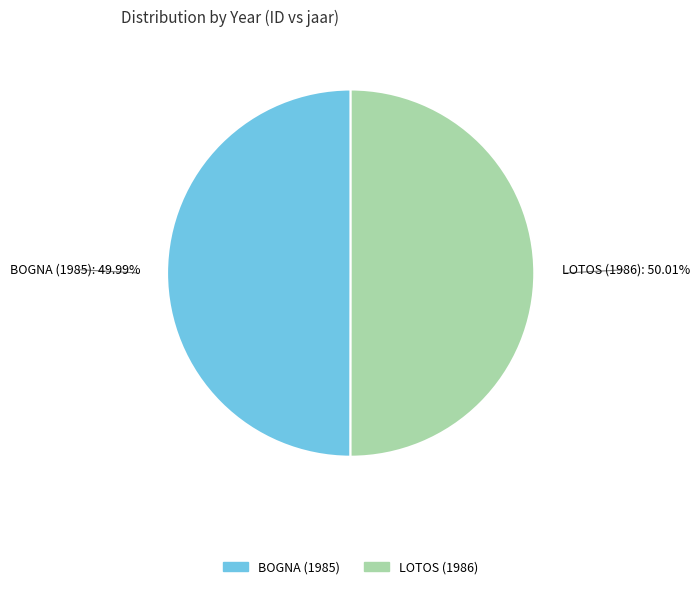

Is there a majority slice in this chart?

Yes